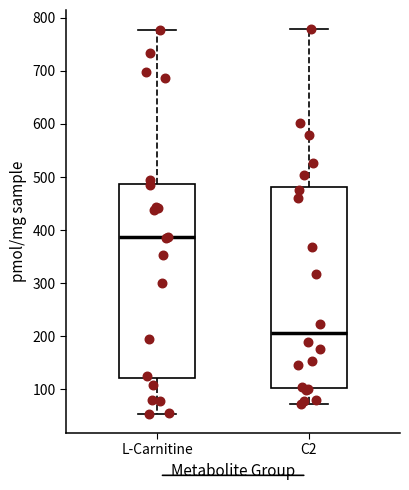

Reading left to right, transcribe this box plot: for each box, give where its median line is, the range the box spans, and where its two whiskers end, as read against the y-axis. The values are not printed on the chart, so give them approximately, as read against the axis.

L-Carnitine: median 390, box 120 to 490, whiskers 50 to 780
C2: median 210, box 100 to 480, whiskers 70 to 780